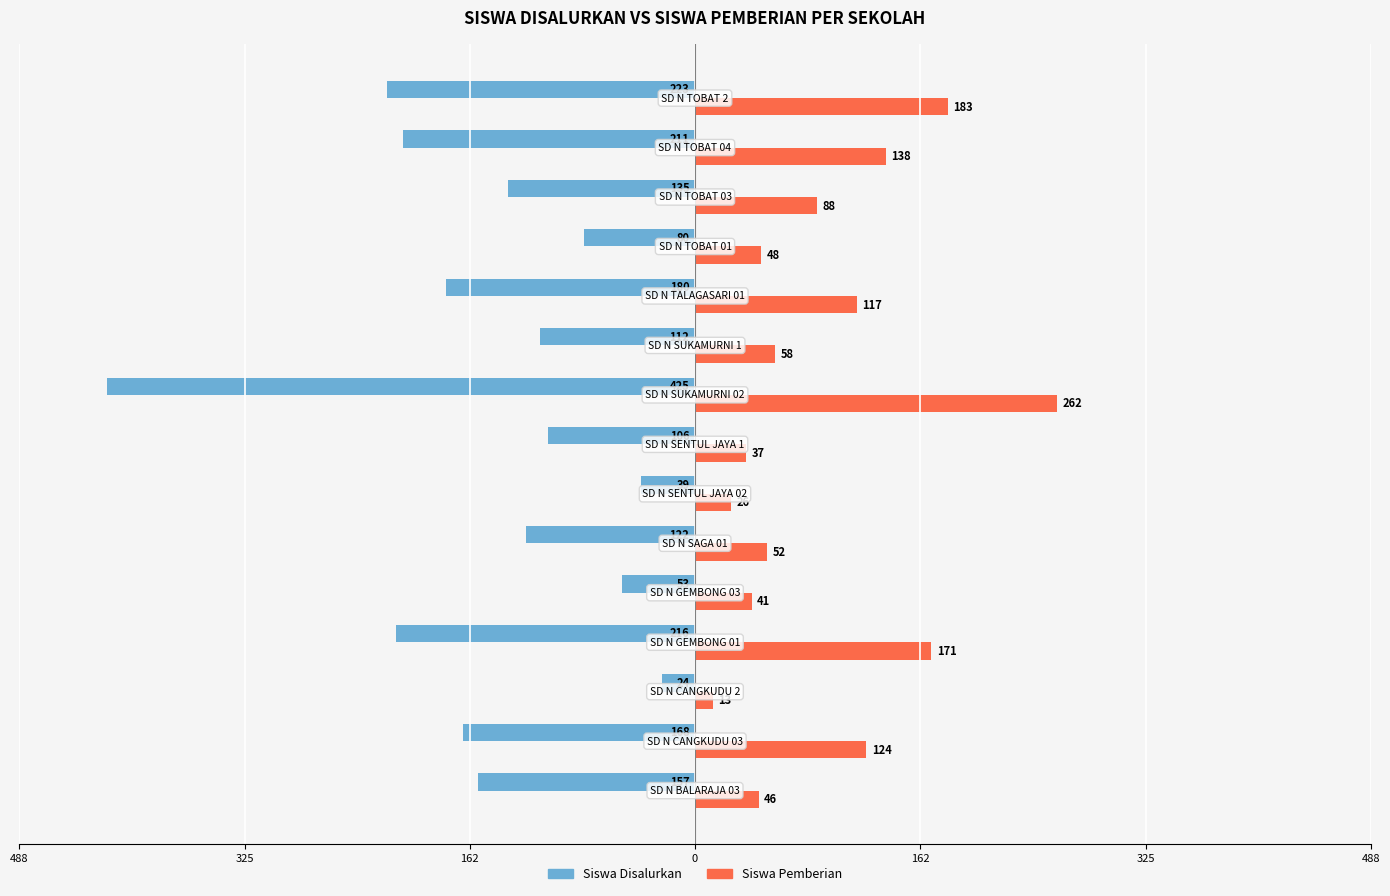

What are all the series names shown in the legend?

Siswa Disalurkan, Siswa Pemberian